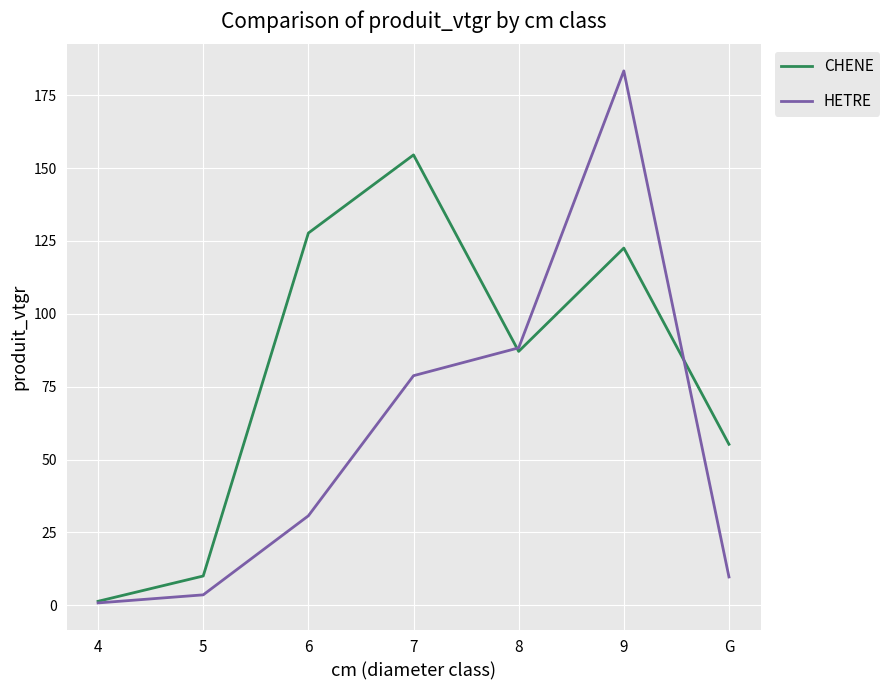

List the series in order of their peak value, highest first.

HETRE, CHENE